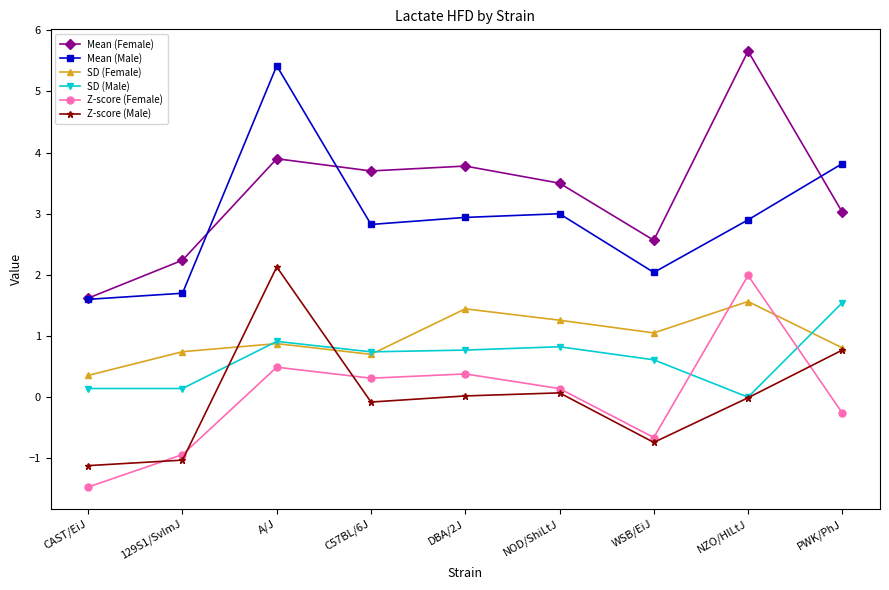

How many values in the Mean (Male) series exceed 2?

7